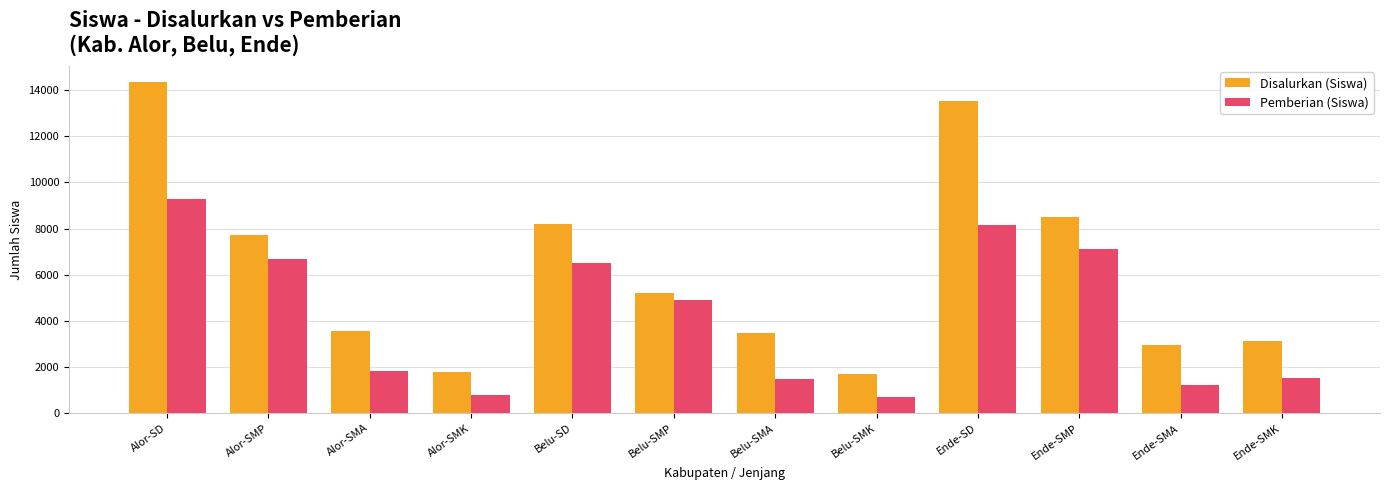

What is the value of the Pemberian (Siswa) bar at the 10th from the left?

7129